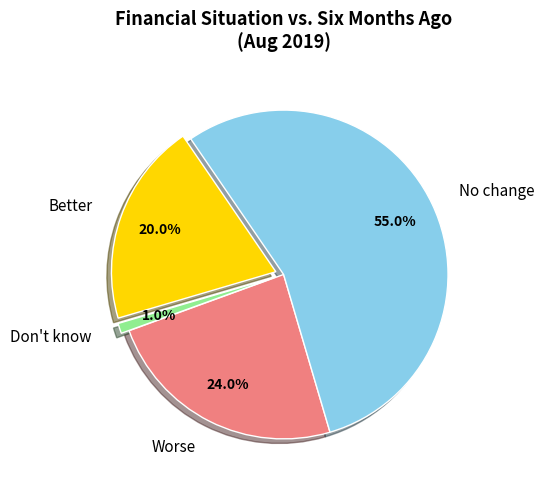

Which slice is the smallest?

Don't know